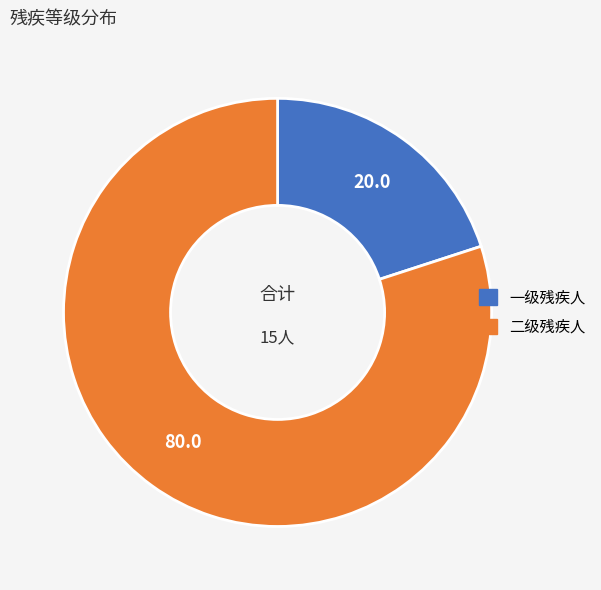

Which has a higher value, 一级残疾人 or 二级残疾人?

二级残疾人